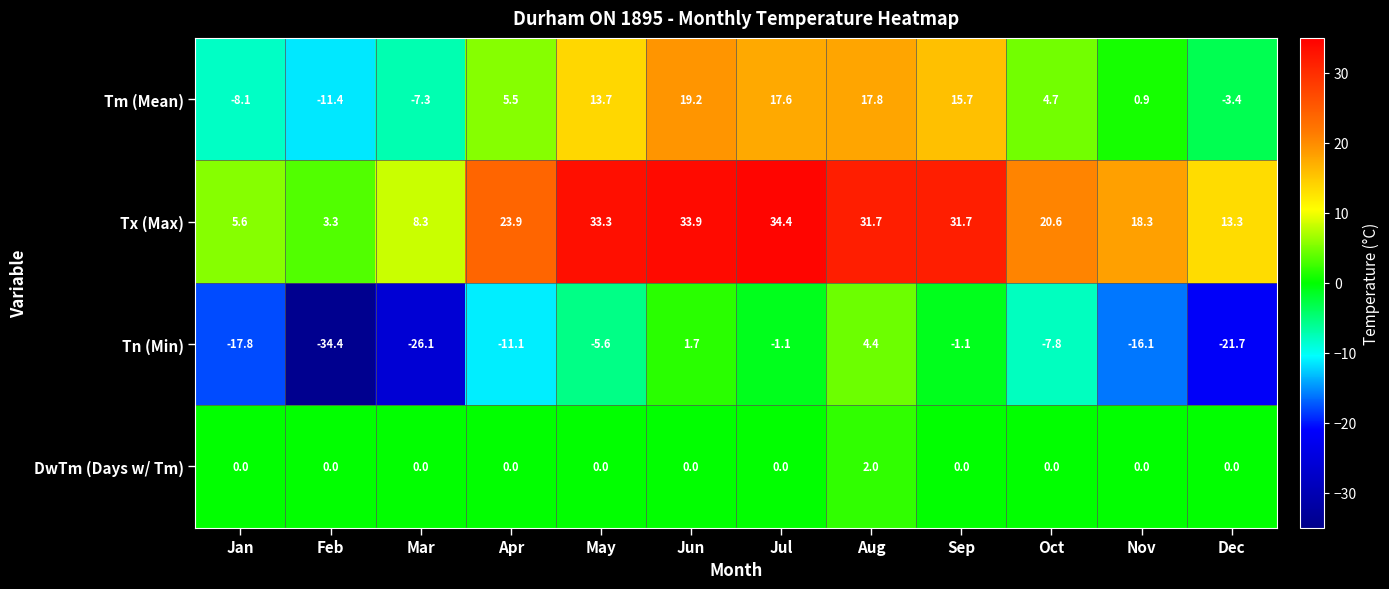

Which category has the highest value in the Tn (Min) series?

Aug